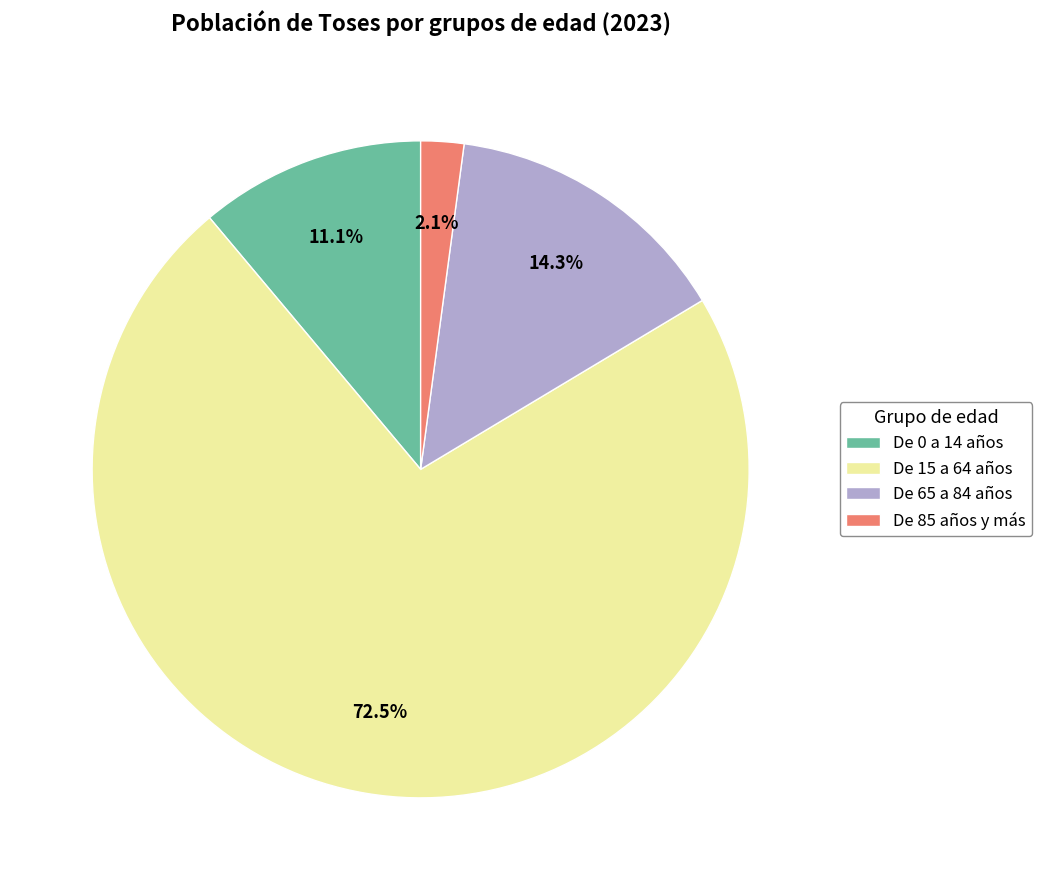

Which slice is the smallest?

De 85 años y más